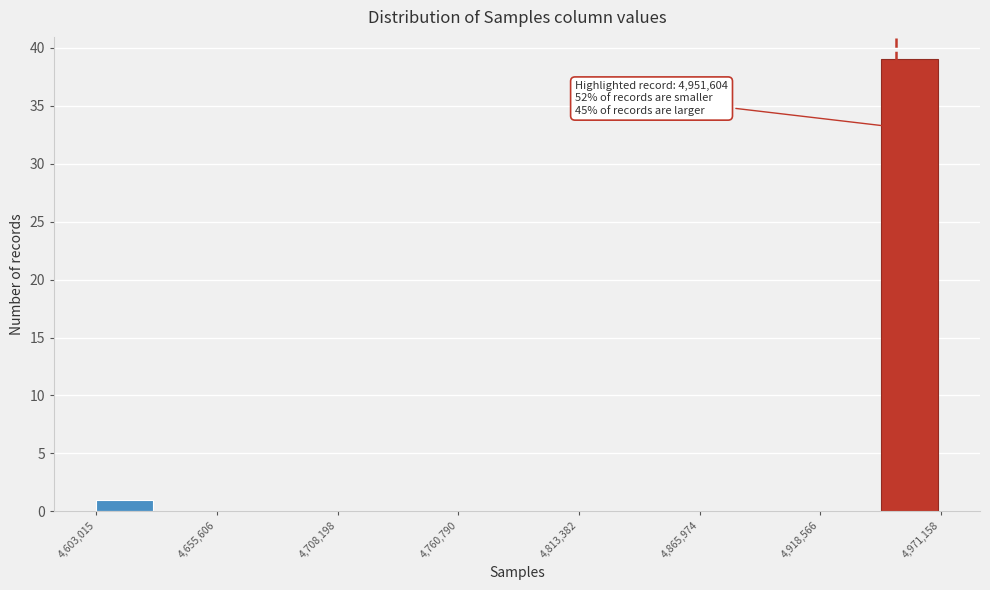

Read against the x-axis, roughly where is the centre of the tallest bar?

4960000